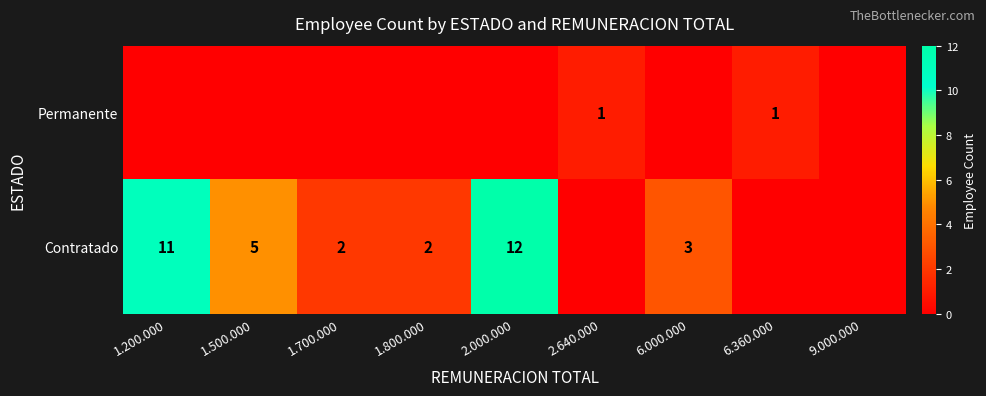

At how many categories does at least one series exceed 2?

4